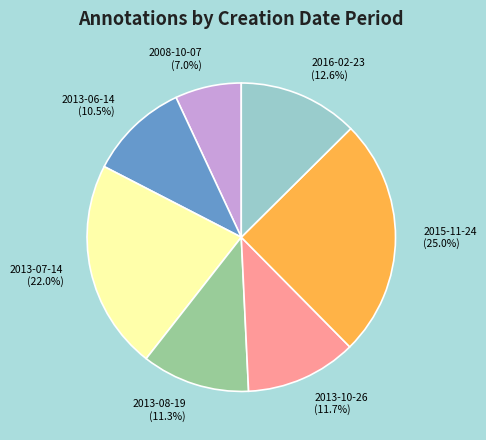

What is the ratio of the value at 2015-11-24 to the value at 2013-06-14?

2.4